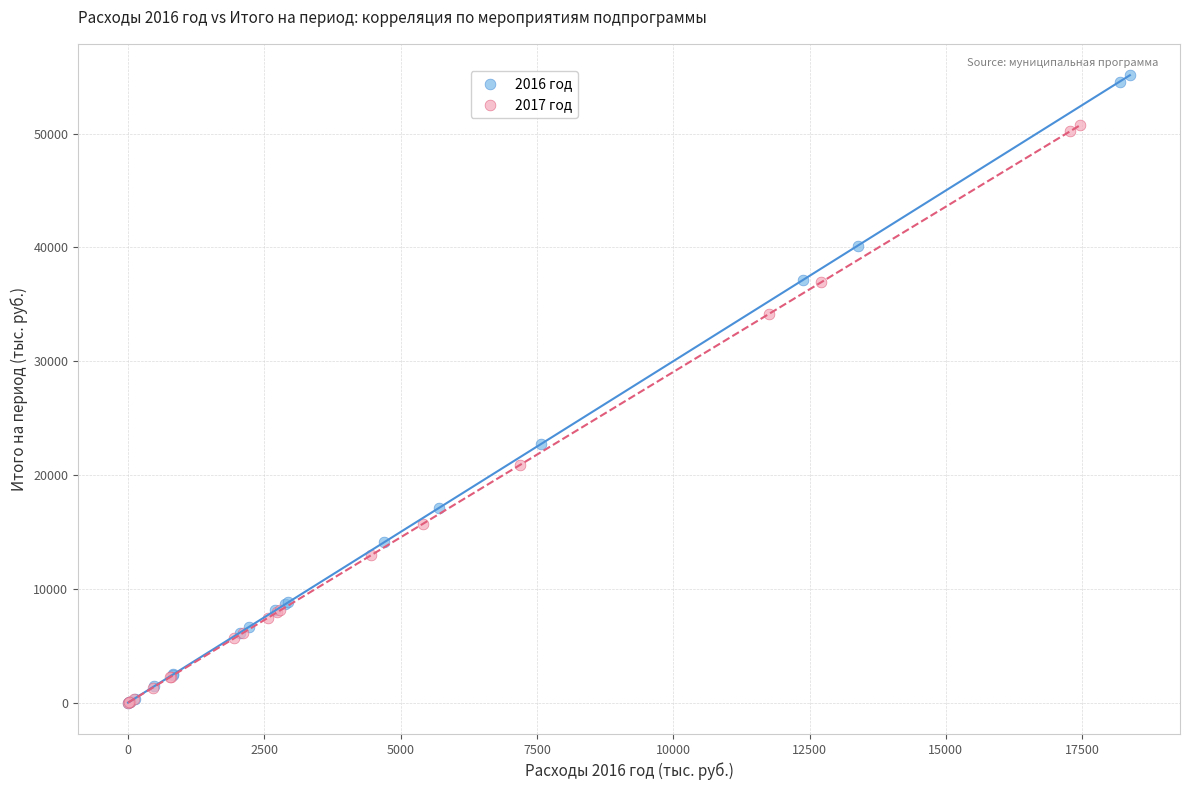

Which series reaches the maximum Y coordinate?

2016 год